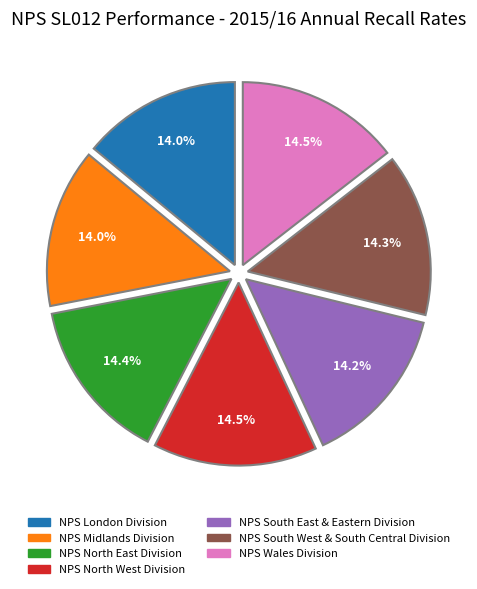

Does any single category account for the majority?

No